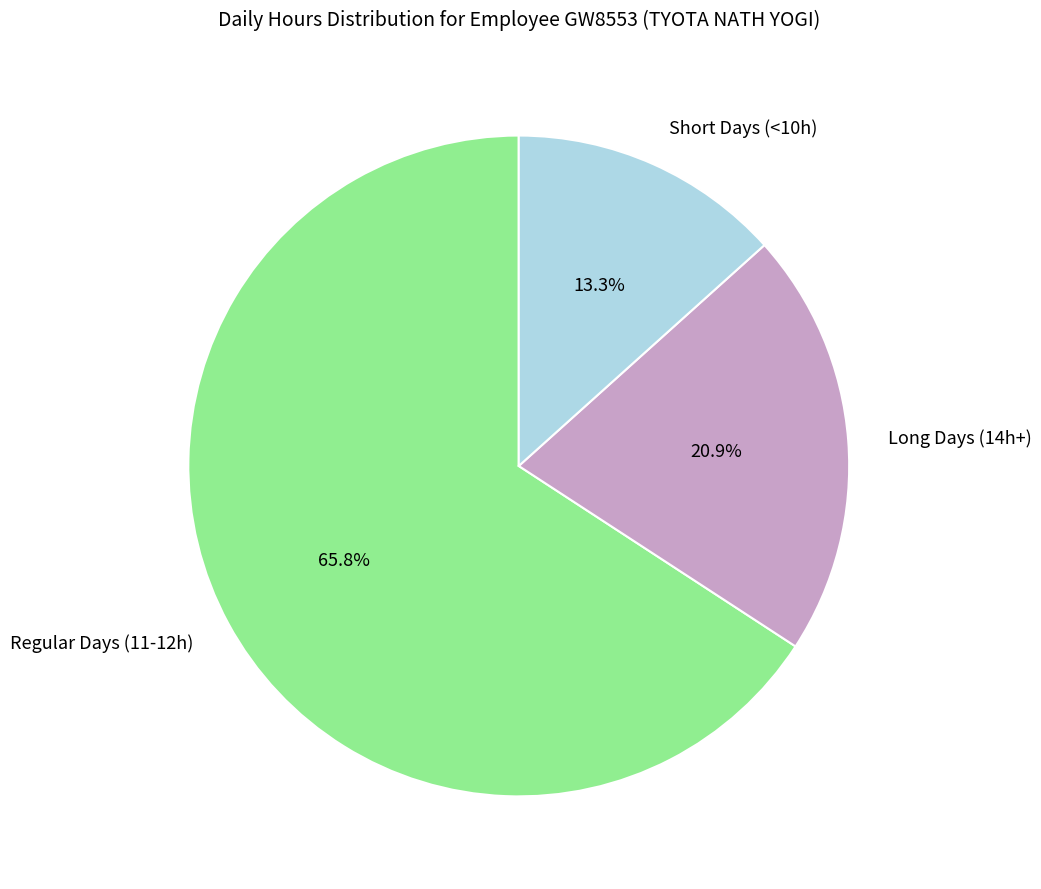

What is the total percentage of Short Days (<10h) and Long Days (14h+)?

34.2%